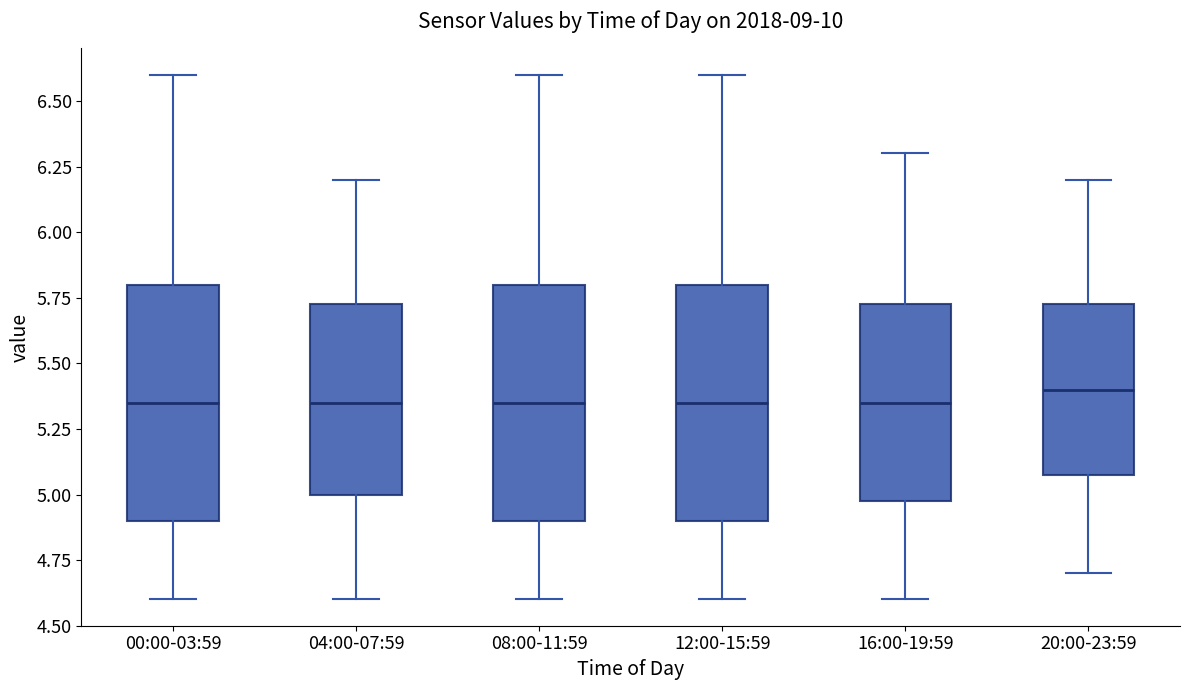

Where does the lower whisker of the box for 00:00-03:59 end on the y-axis? The values are not printed on the chart, so give them approximately, as read against the axis.

4.60